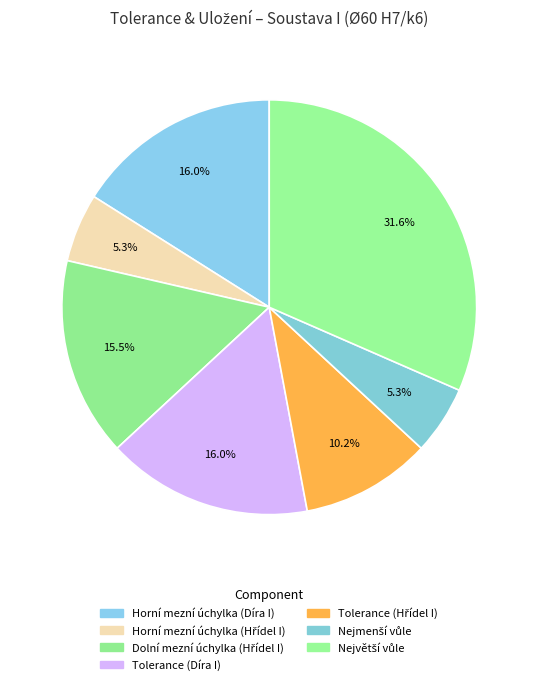

What is the largest slice in the pie chart?

Největší vůle